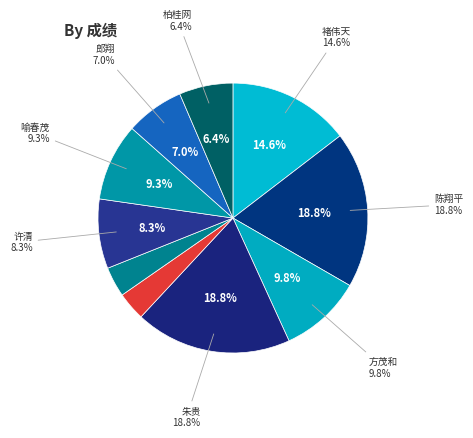

Rank the categories by value from lowest to highest.

章风成, 窦忠玺, 柏桂网, 郎翔, 许清, 喻春茂, 方茂和, 褚伟天, 陈翔平, 朱贵